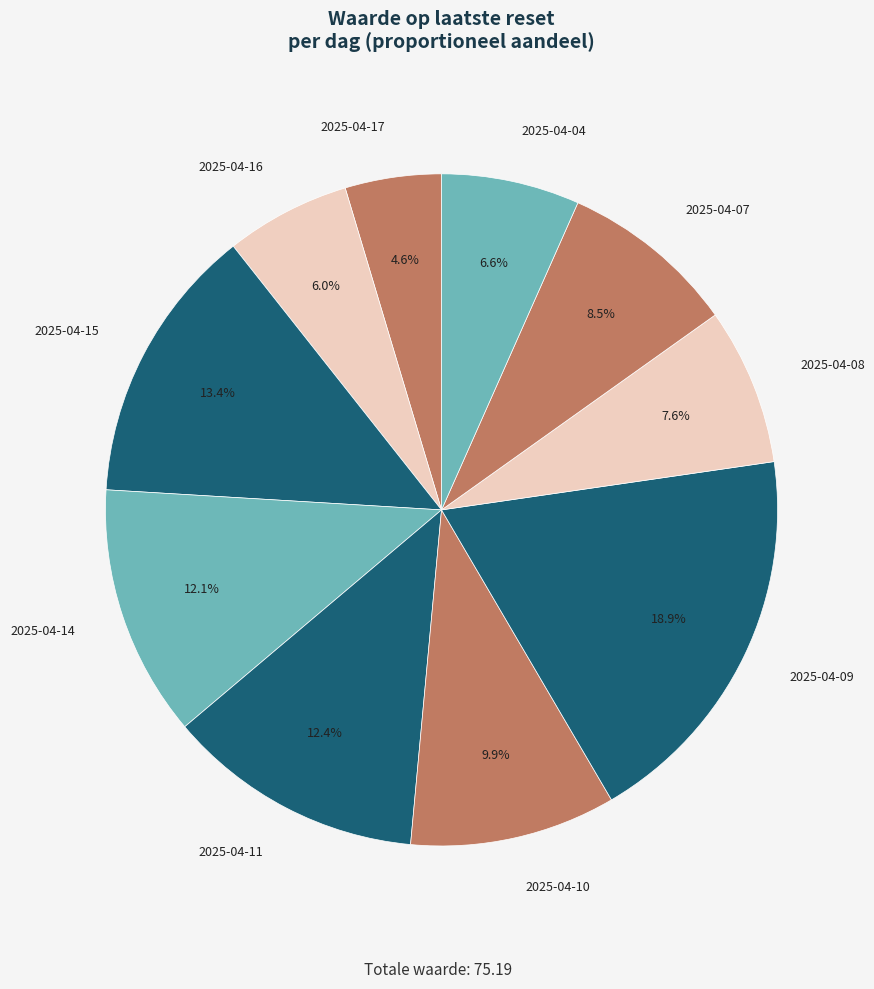

How many segments does this pie chart have?

10